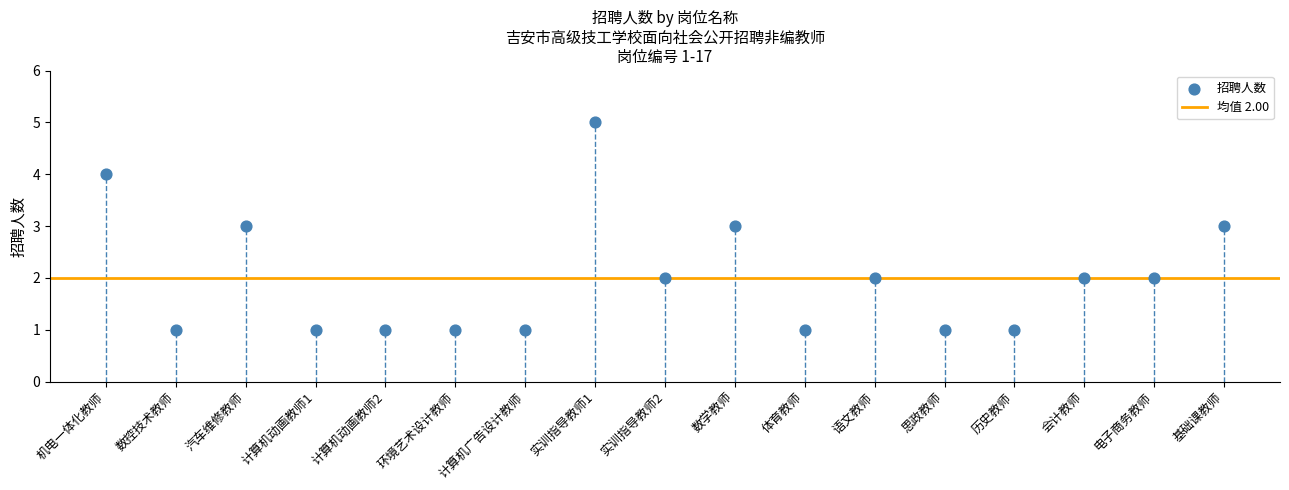

What is the range of Y values (max minus min)?

4